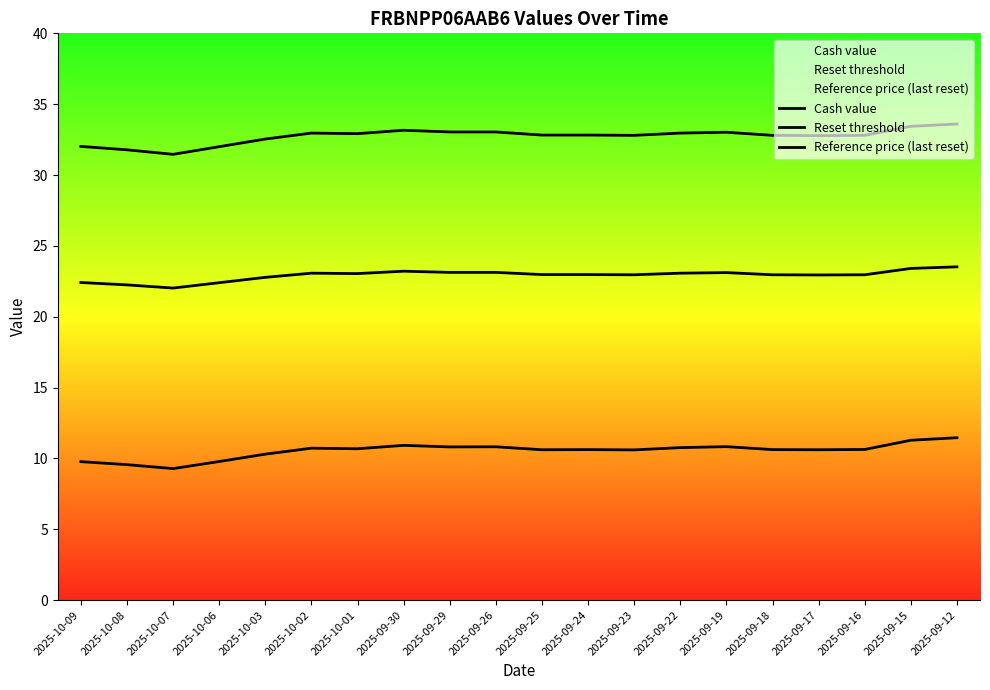

What is the label of the 6th point from the right?

2025-09-19